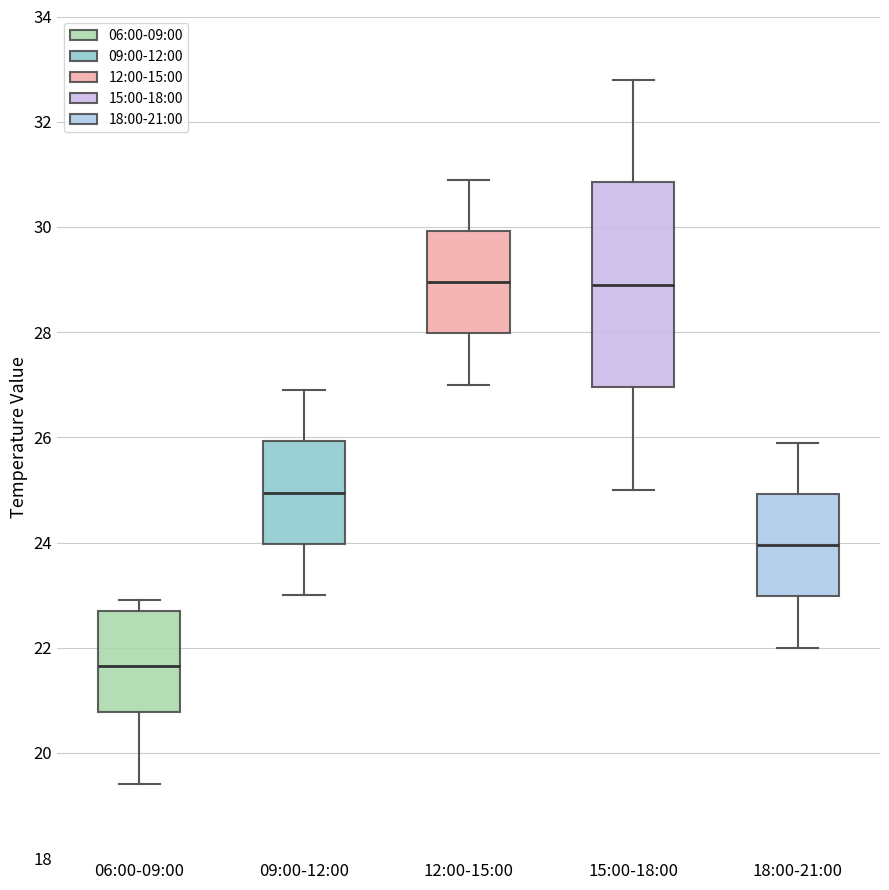

Reading left to right, transcribe this box plot: for each box, give where its median line is, the range the box spans, and where its two whiskers end, as read against the y-axis. The values are not printed on the chart, so give them approximately, as read against the axis.

06:00-09:00: median 21.6, box 20.8 to 22.8, whiskers 19.4 to 23.0
09:00-12:00: median 25.0, box 24.0 to 26.0, whiskers 23.0 to 27.0
12:00-15:00: median 29.0, box 28.0 to 30.0, whiskers 27.0 to 31.0
15:00-18:00: median 29.0, box 27.0 to 30.8, whiskers 25.0 to 32.8
18:00-21:00: median 24.0, box 23.0 to 25.0, whiskers 22.0 to 26.0